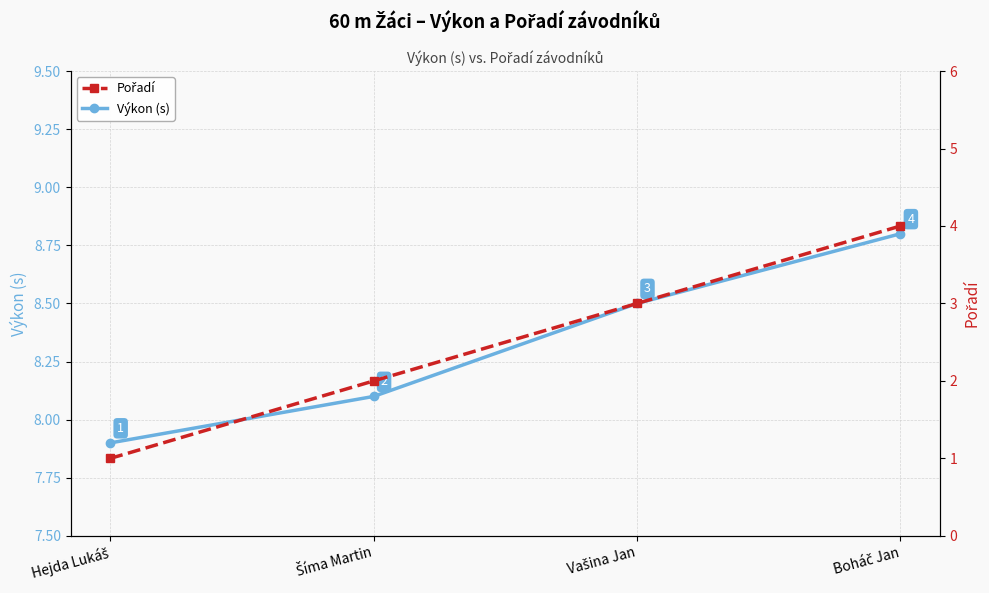

Reading left to right, what are all the values shown in this chart?

Výkon (s): Hejda Lukáš=7.9	Šíma Martin=8.1	Vašina Jan=8.5	Boháč Jan=8.8
Pořadí: Hejda Lukáš=1.0	Šíma Martin=2.0	Vašina Jan=3.0	Boháč Jan=4.0